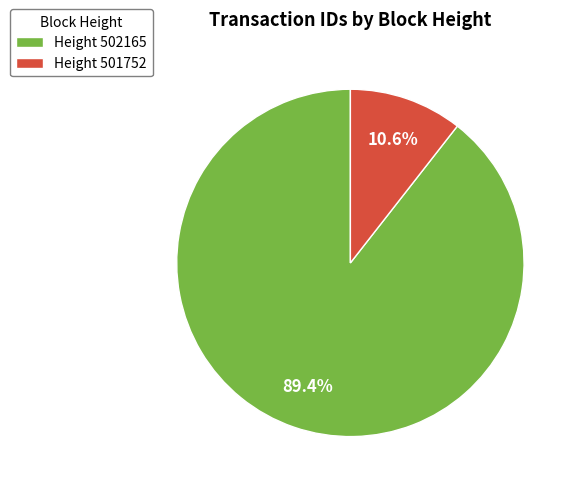

Which has a higher value, Height 502165 or Height 501752?

Height 502165